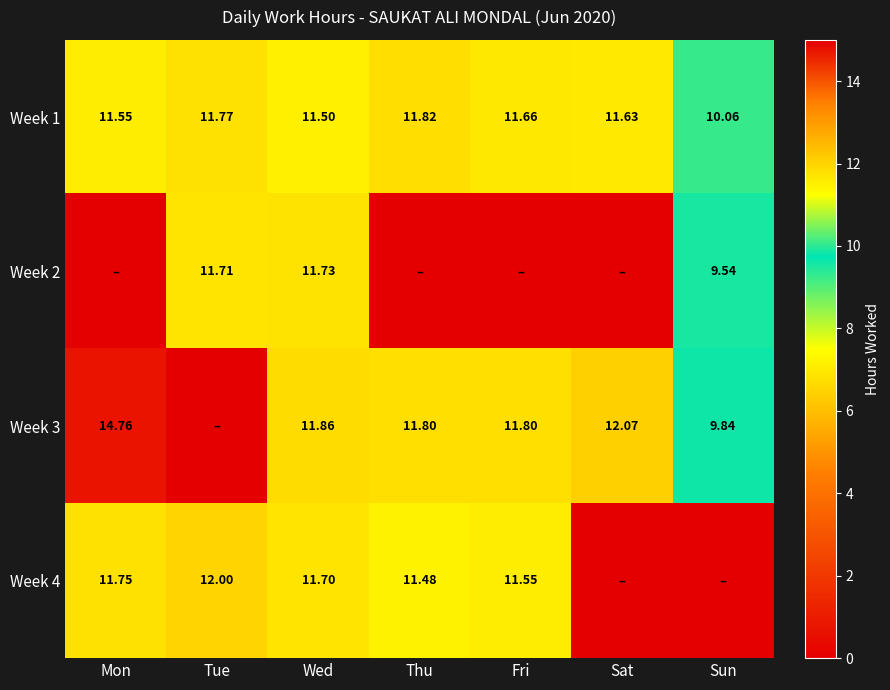

Rank the categories by Week 1 value from highest to lowest.

Thu, Tue, Fri, Sat, Mon, Wed, Sun